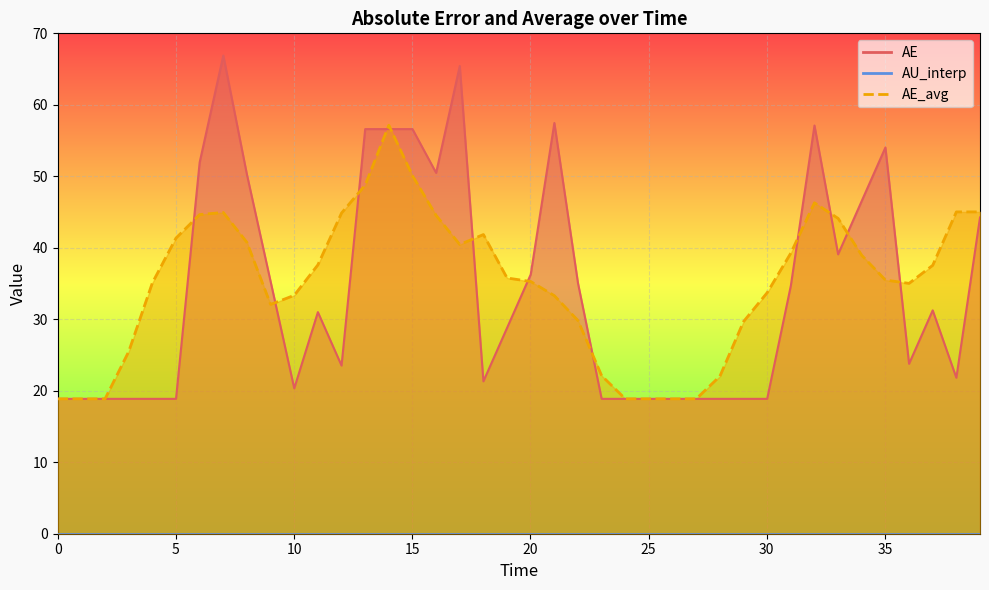

Is it true that AE equals 49.5 at 37?

False